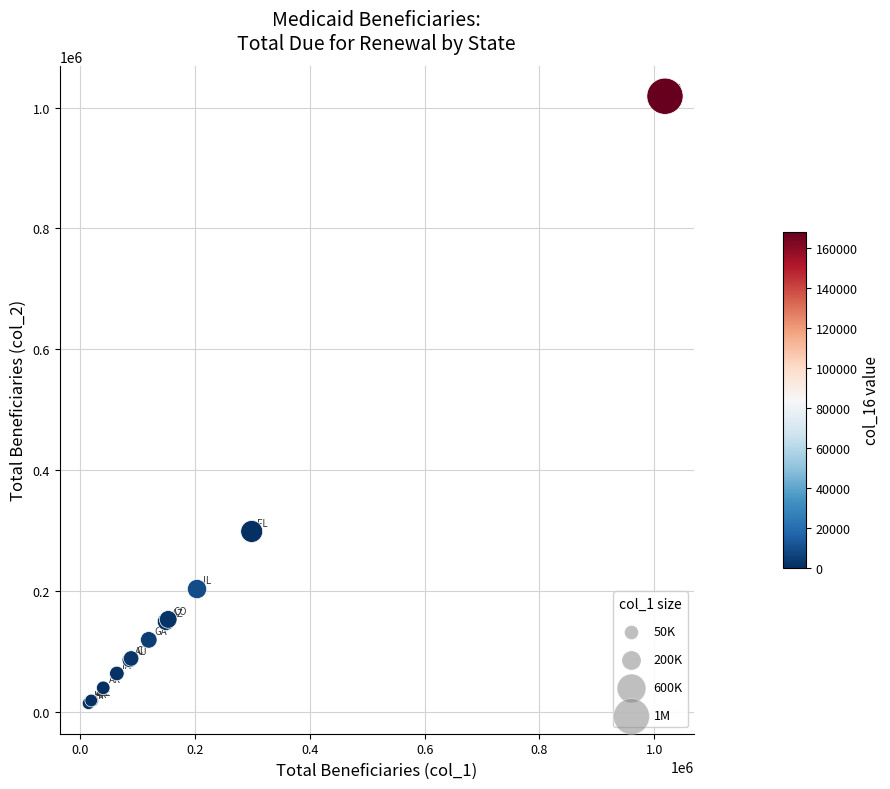

What Y value in the scatter plot is closest to 516568?

298762